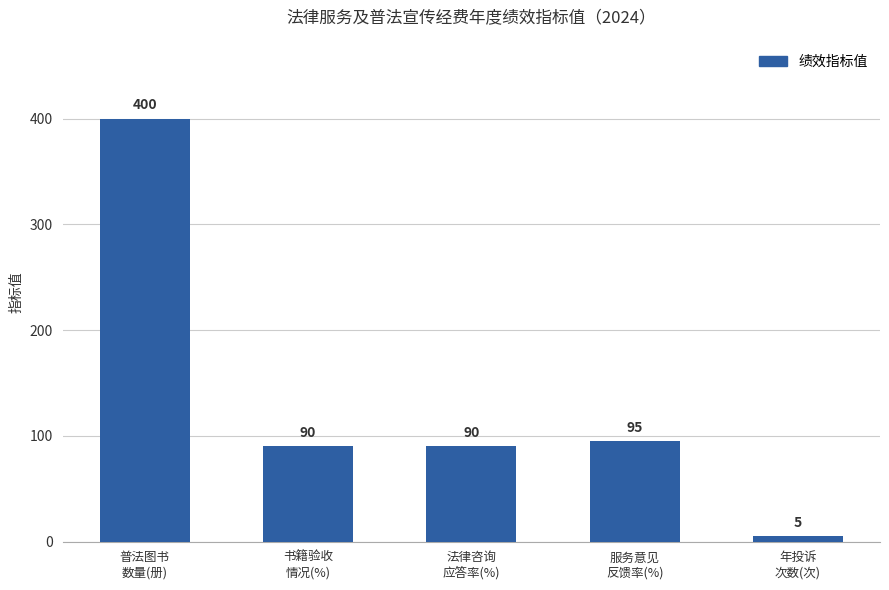

Does the chart contain stacked bars?

No